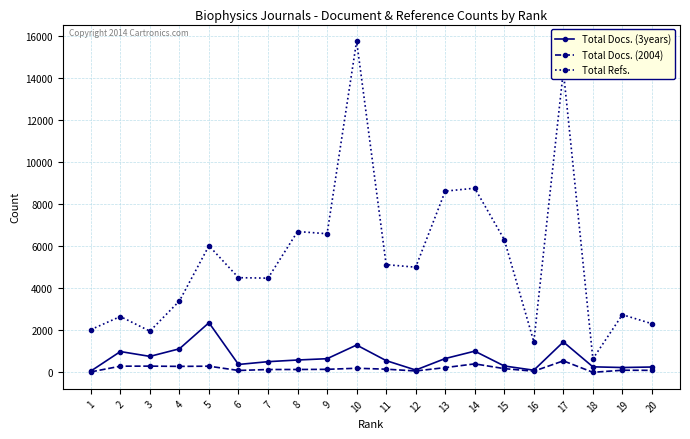

How many categories are shown in the chart?

20